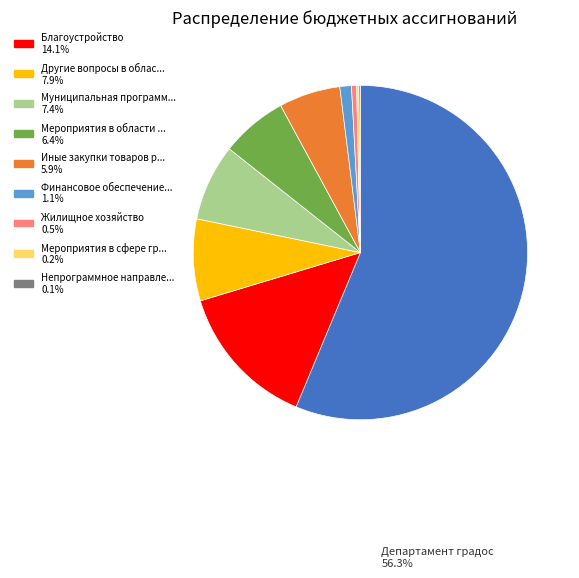

Is there a majority slice in this chart?

Yes